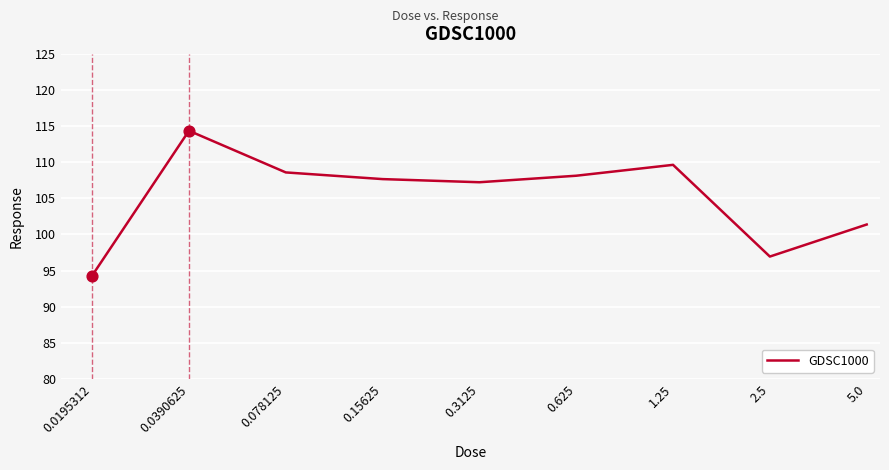

What is the maximum value shown in the chart?

114.4